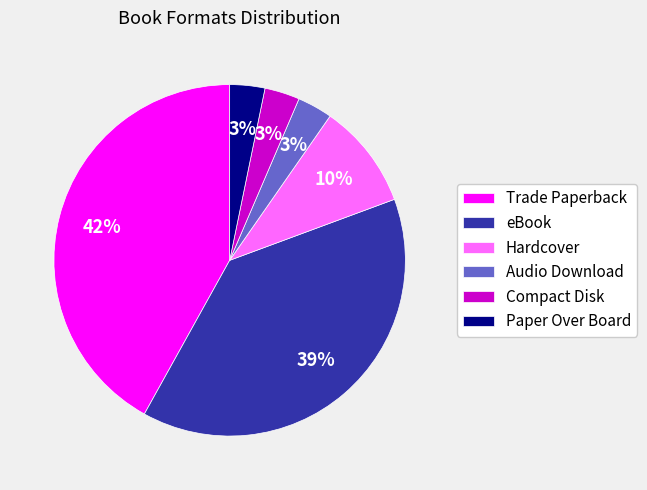

To the nearest percent, what is the difference between the largest and smallest slice percentages?

39%